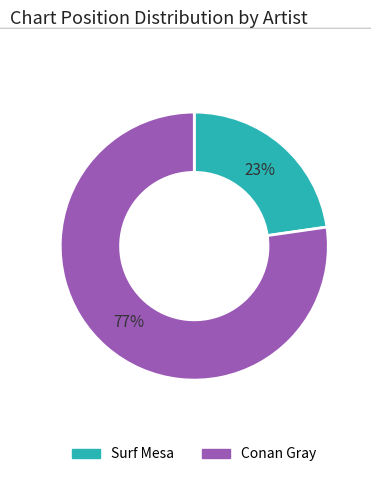

The Conan Gray slice represents 84% of the pie. True or false?

False